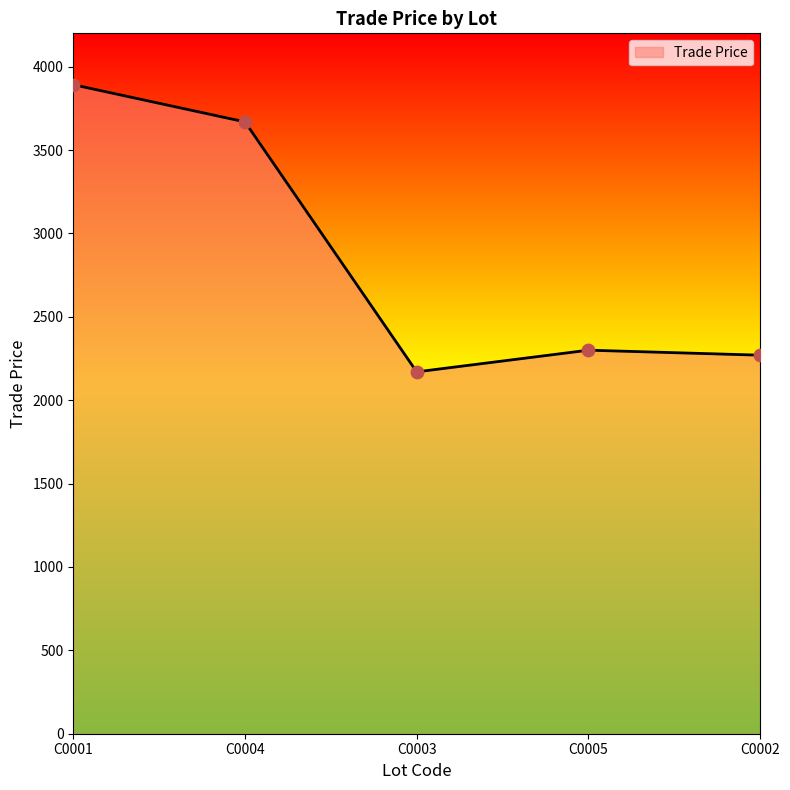

What is the change in value from C0001 to C0005?

-1592.0